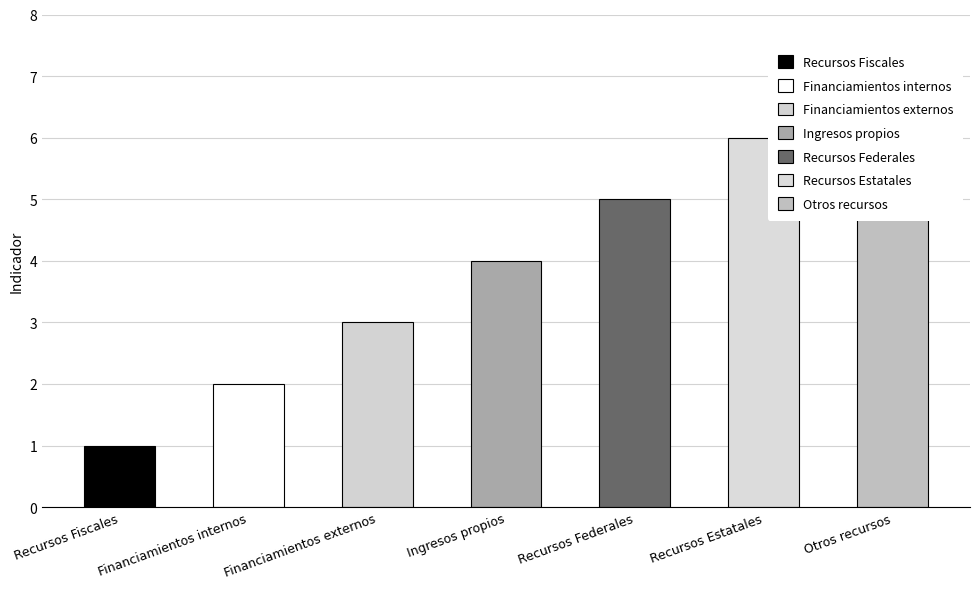

What is the sum of the values at Financiamientos internos and Recursos Federales?

7